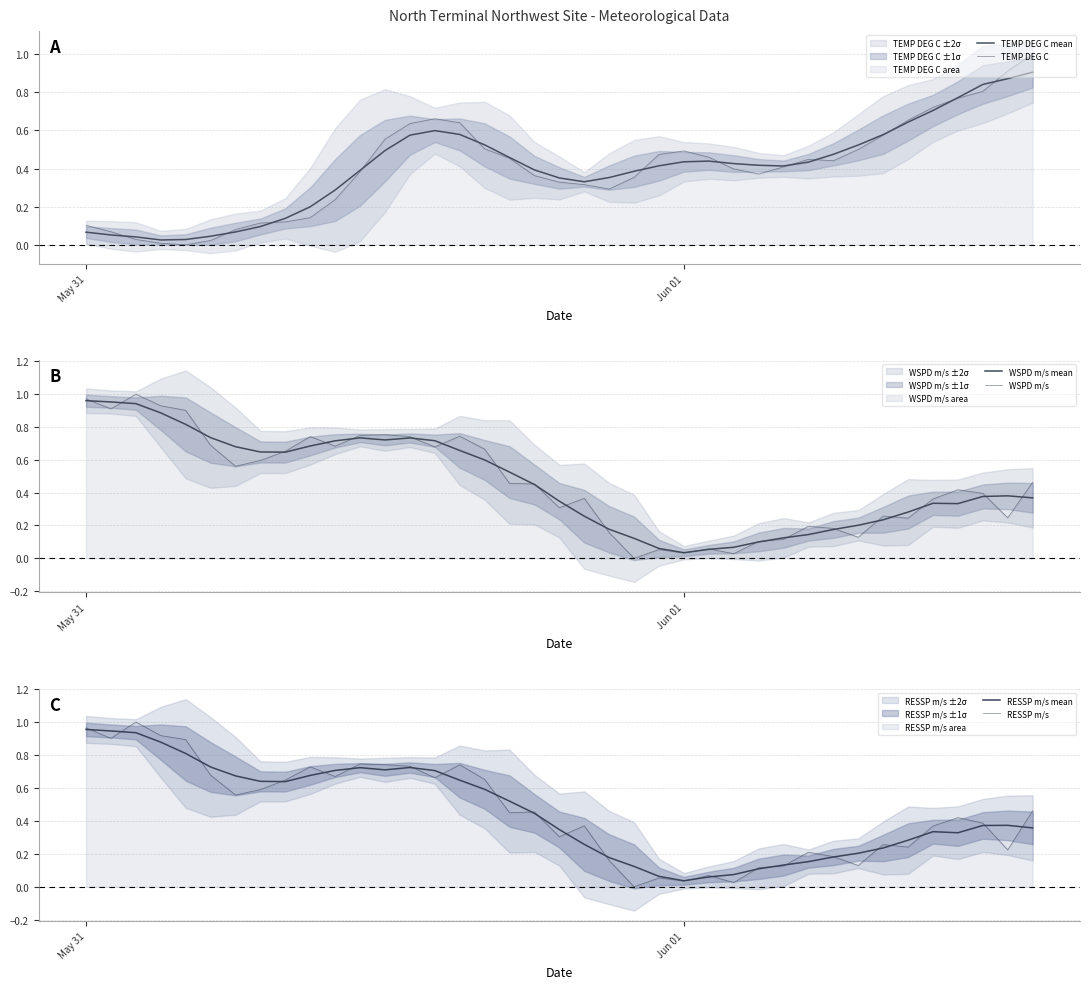

After their last crossing, which series has the higher values: WSPD m/s or WSPD m/s mean?

WSPD m/s